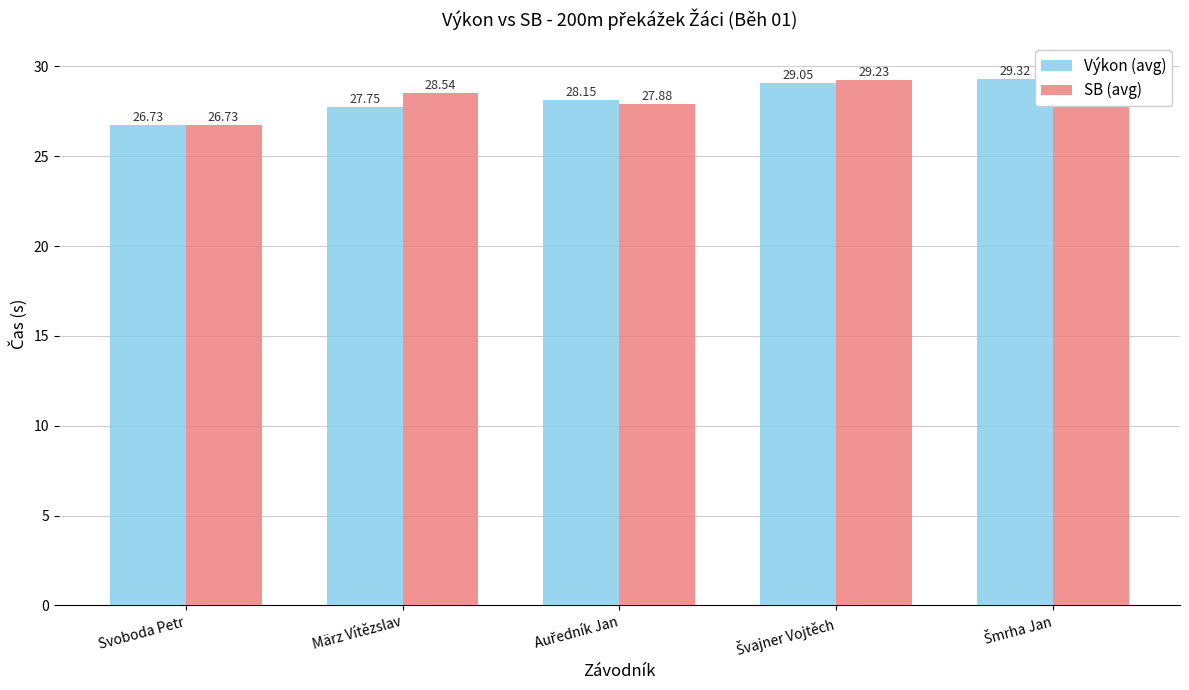

List the series in order of their peak value, lowest first.

SB (avg), Výkon (avg)